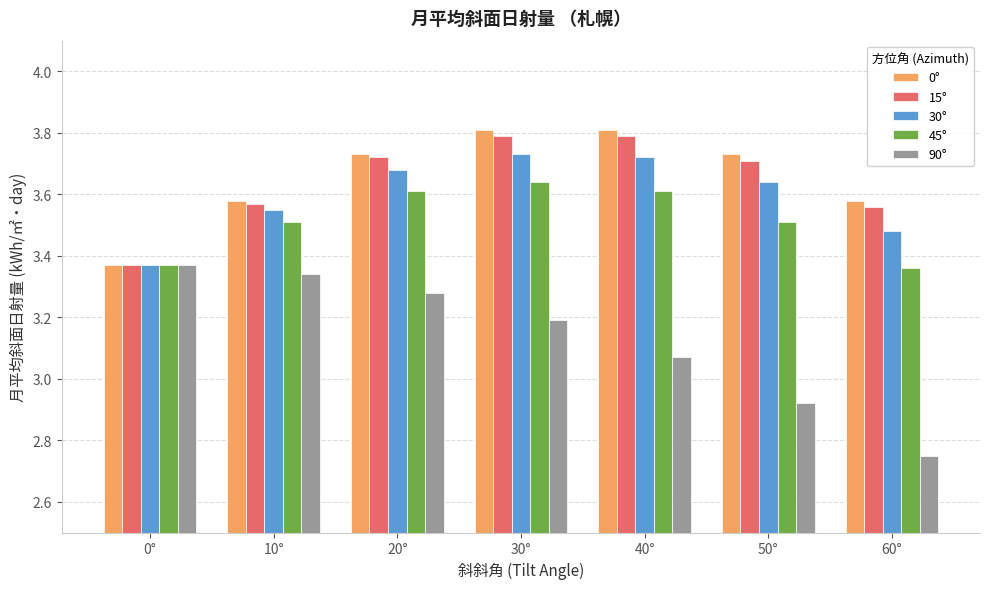

What is the label of the 7th bar from the left?

60°